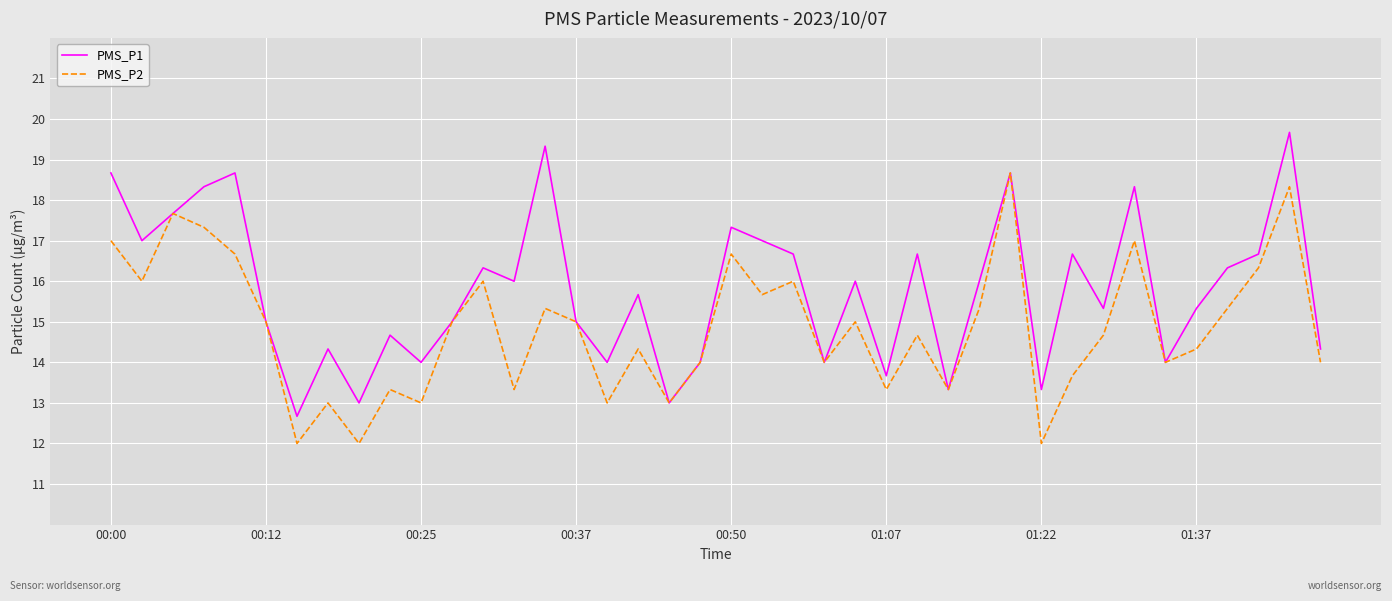

What is the difference between the maximum and second lowest values in the PMS_P1 series?

6.7